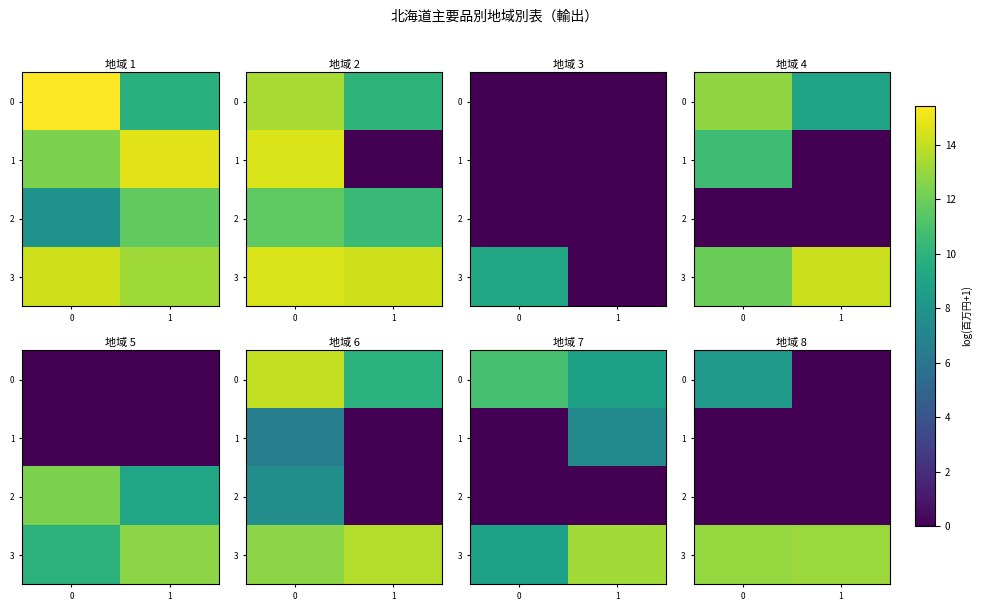

How many row_3 values are between 12 and 13?

1